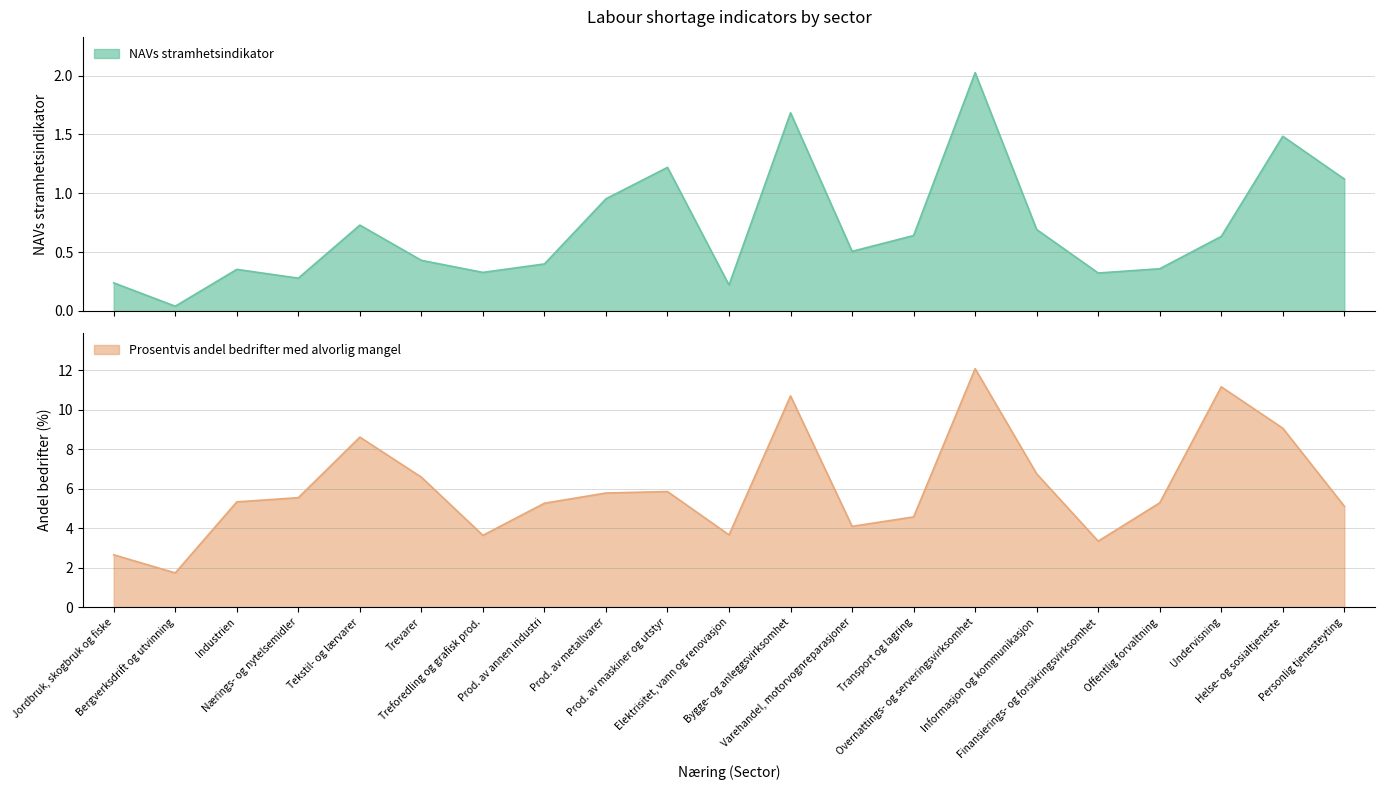

Which category has the lowest value in the NAVs stramhetsindikator series?

Bergverksdrift og utvinning